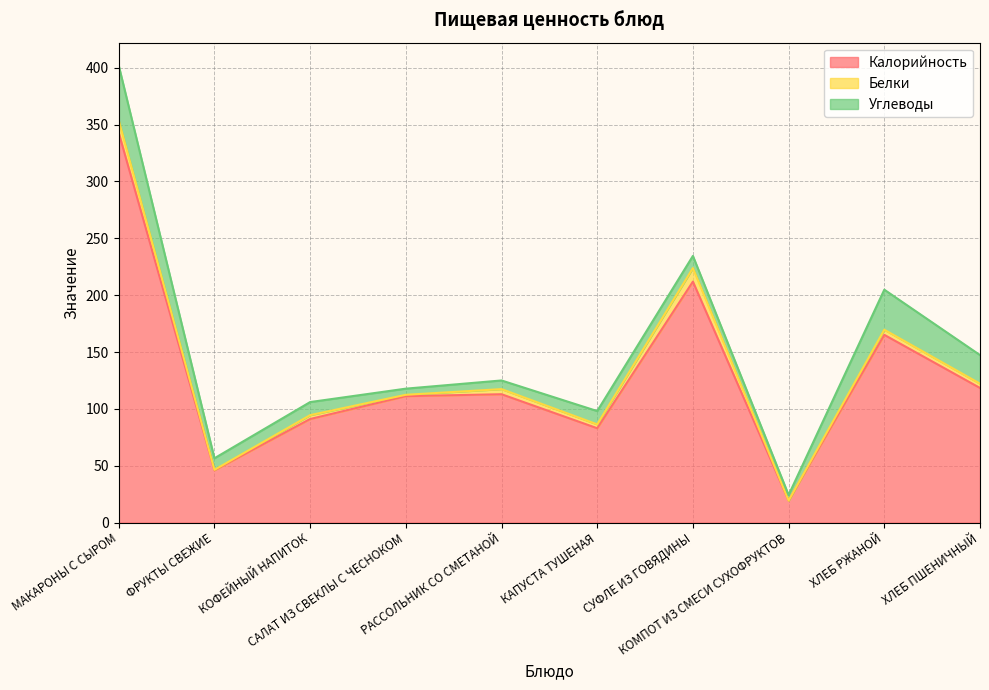

Which series has the largest range (max minus min)?

Калорийность